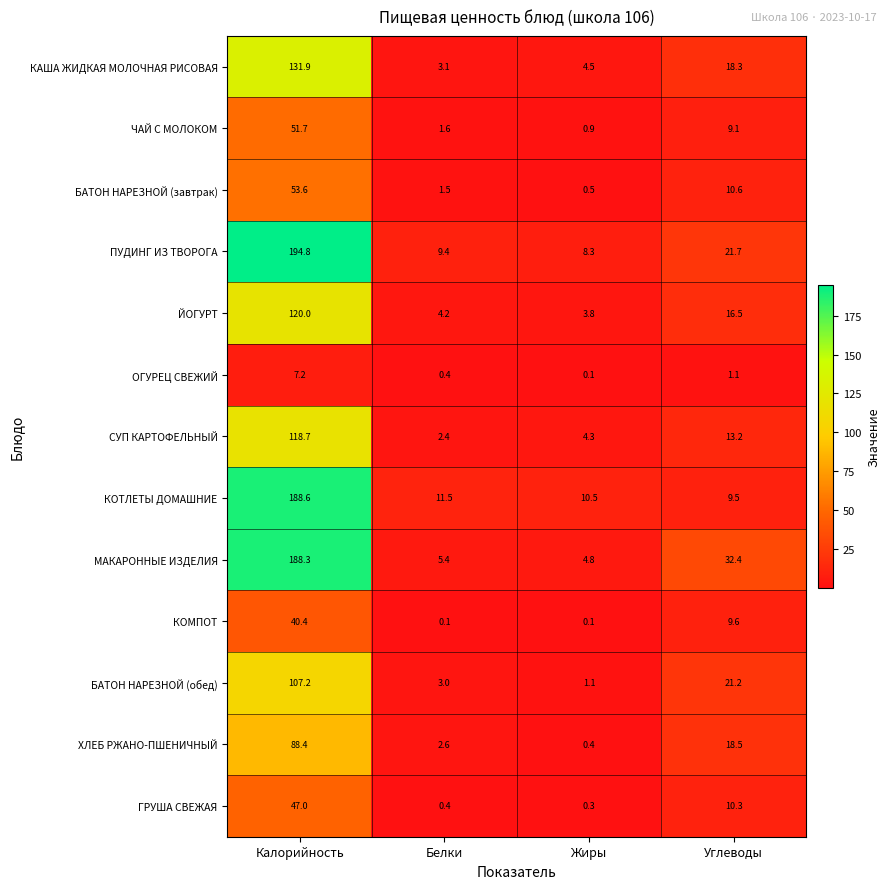

Count the number of data series in this chart.

13